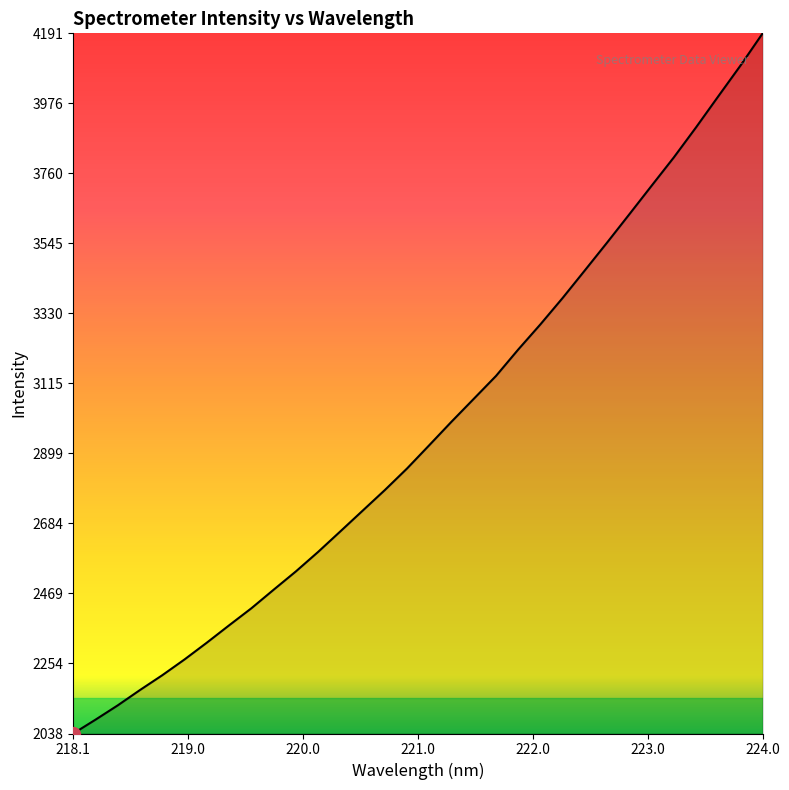

What is the minimum value shown in the chart?

2038.5